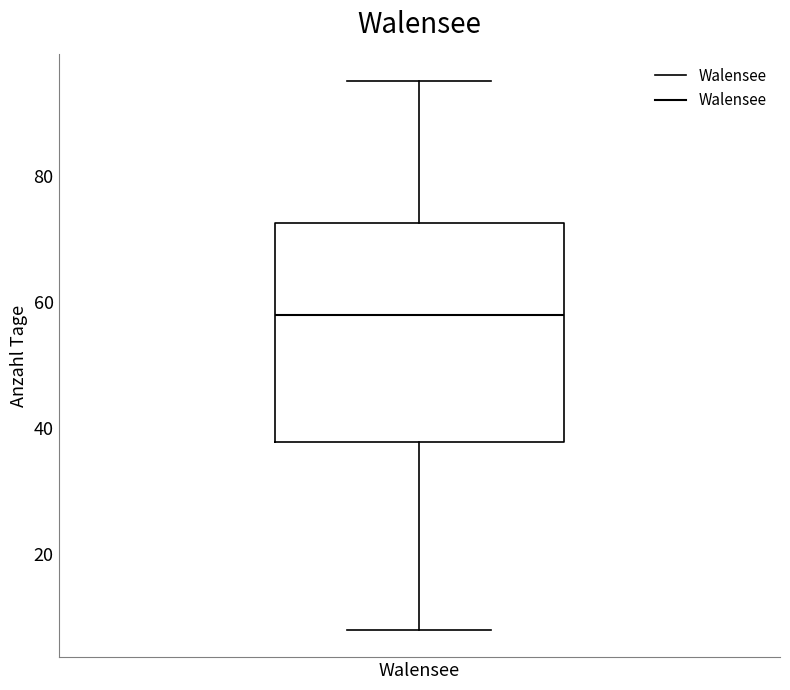

Transcribe this box plot: give where the median line is, the range the box spans, and where the two whiskers end, as read against the y-axis. The values are not printed on the chart, so give them approximately, as read against the axis.

median 58, box 38 to 72, whiskers 8 to 96